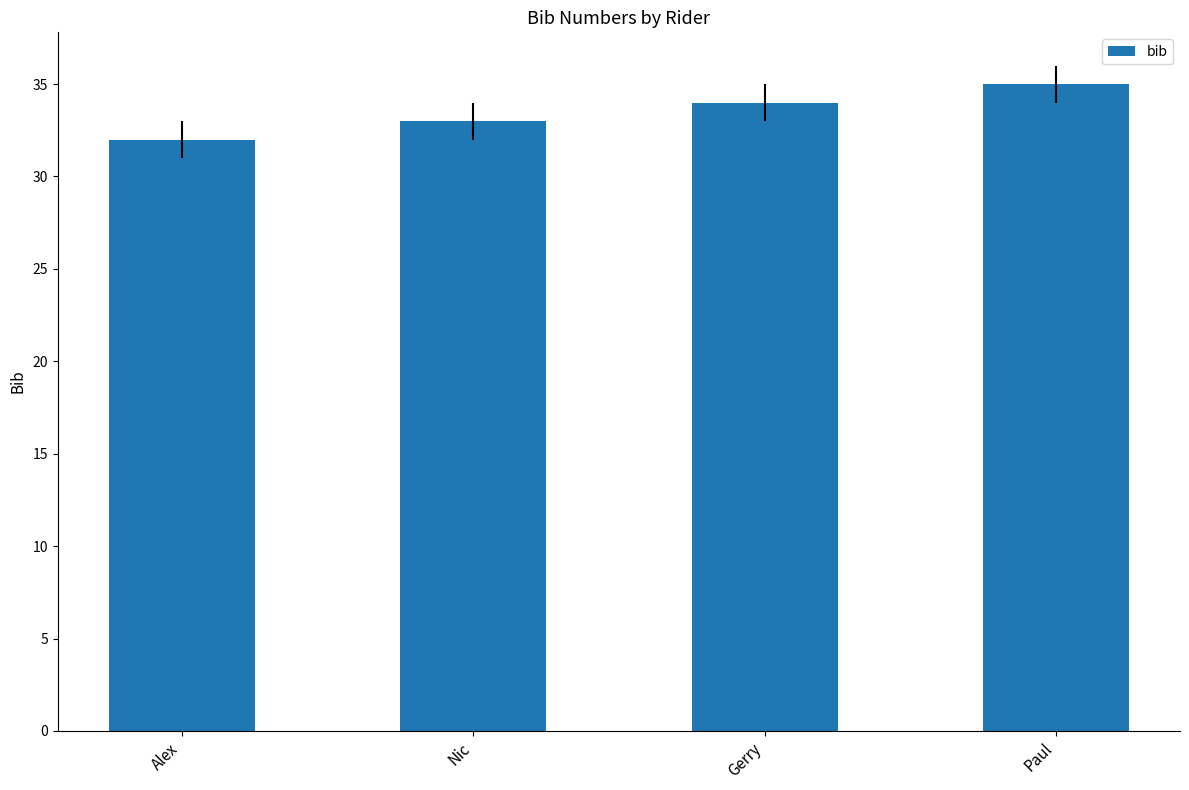

Is it true that the value at Gerry is 34?

True